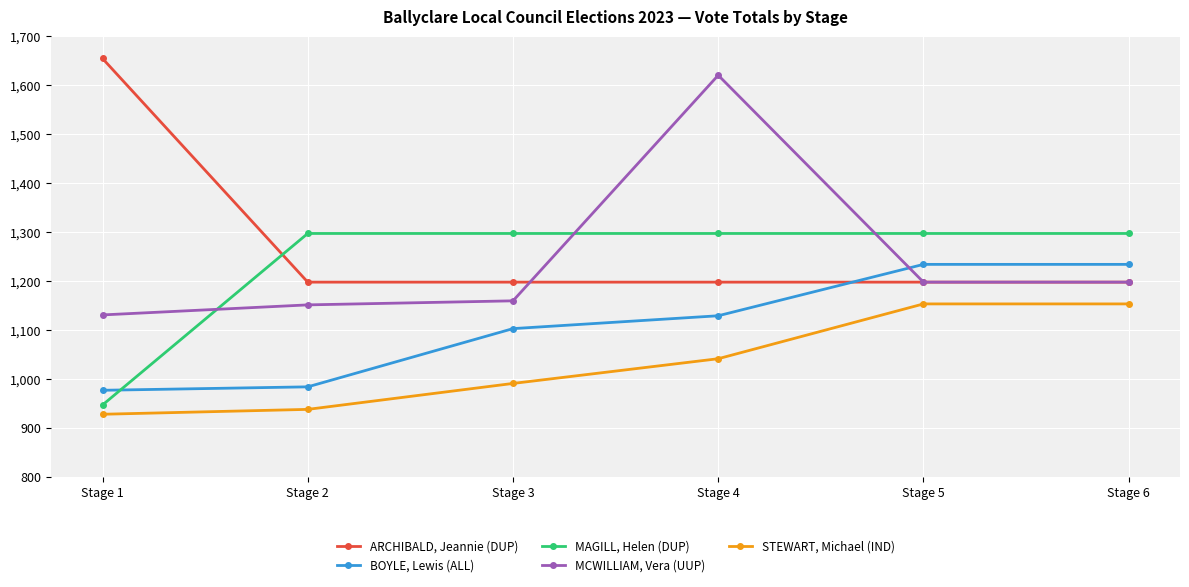

Reading left to right, what are all the values shown in this chart?

ARCHIBALD, Jeannie (DUP): 1655.0	1198.0	1198.0	1198.0	1198.0	1198.0
BOYLE, Lewis (ALL): 977.0	984.0	1103.0	1129.3	1234.3	1234.3
MAGILL, Helen (DUP): 947.0	1297.5	1297.5	1297.5	1297.5	1297.5
MCWILLIAM, Vera (UUP): 1131.0	1151.5	1159.8	1620.8	1198.0	1198.0
STEWART, Michael (IND): 928.0	938.0	991.0	1041.5	1153.5	1153.5